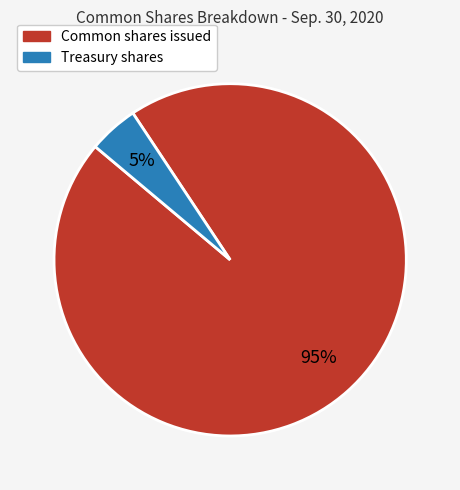

Is it true that Common shares issued is 89% of the pie?

False